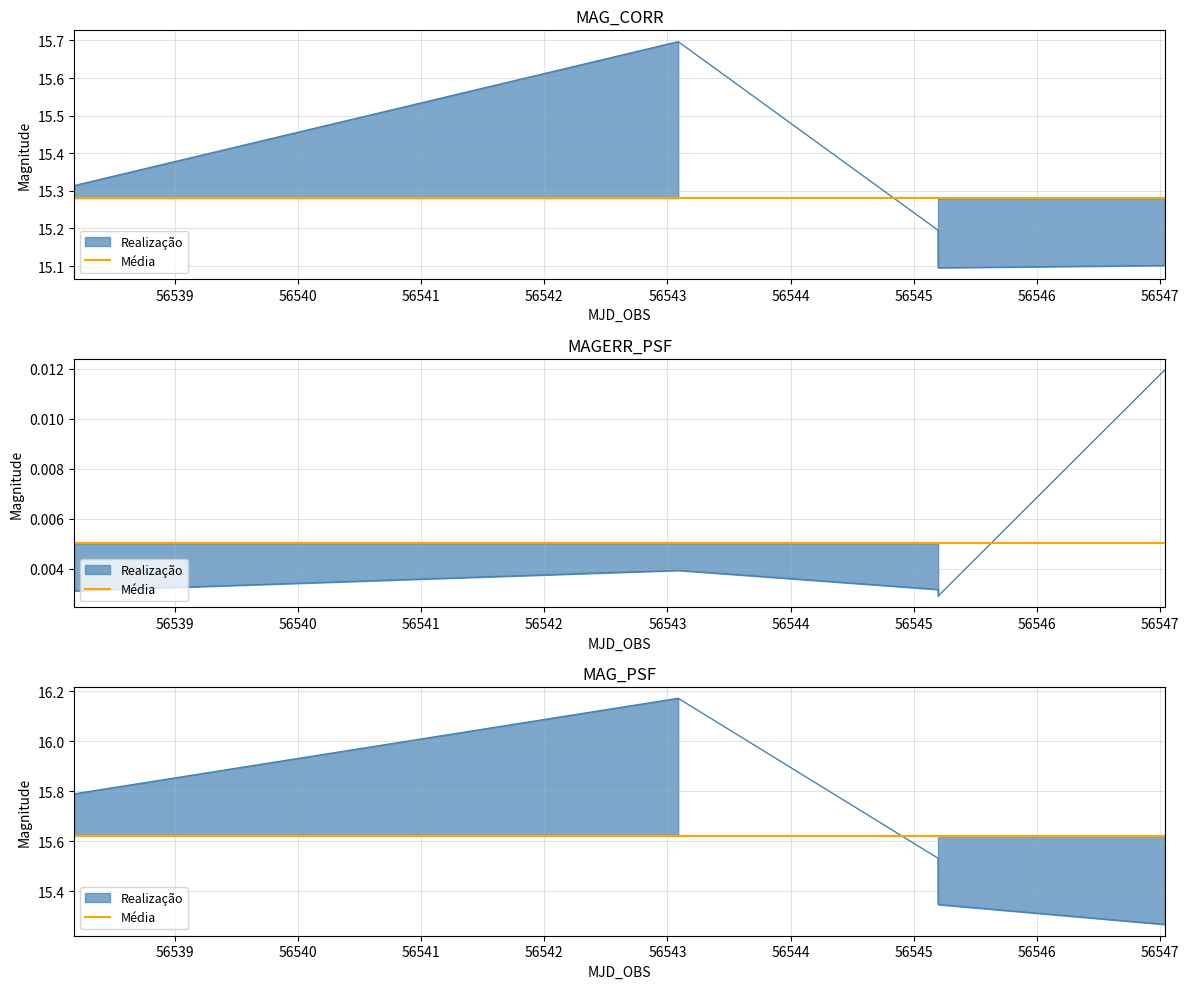

What is the total value across all series at 56545.19687636?

30.7